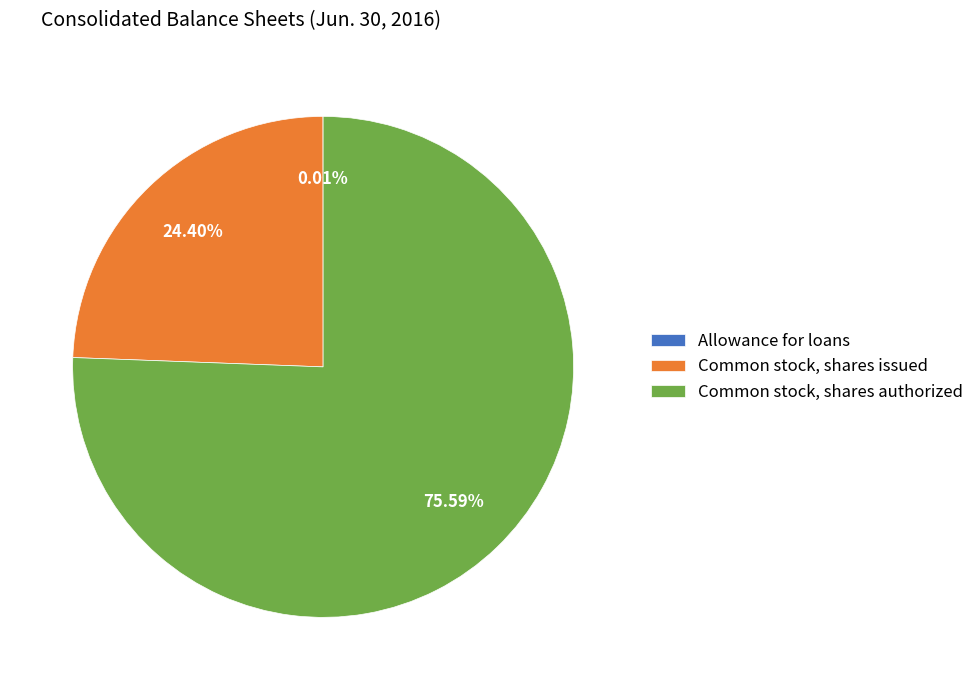

To the nearest percent, what percentage of the pie is Common stock, shares issued?

24%